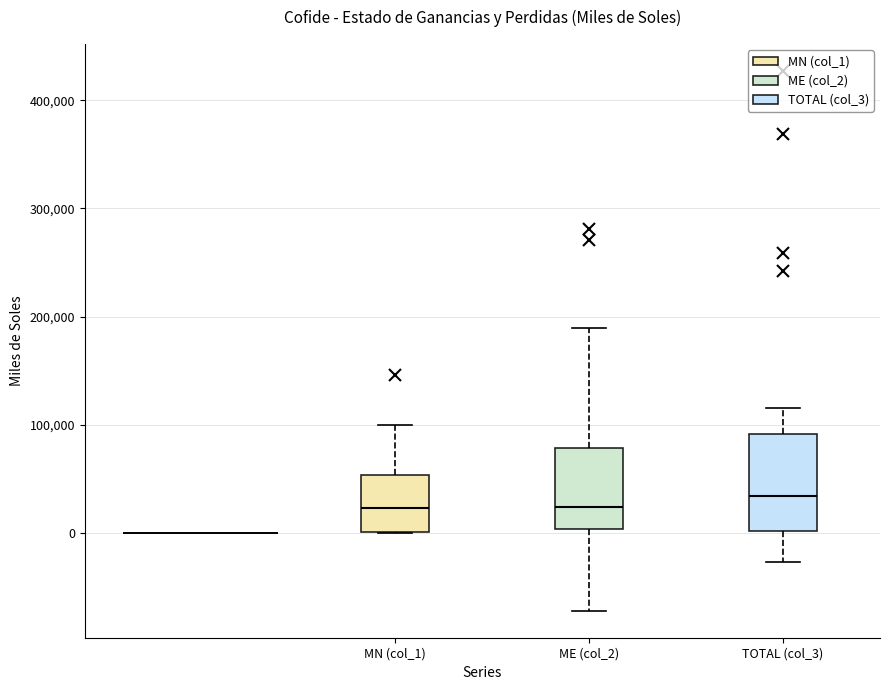

Which box is the tallest, from its lower edge to its upper edge?

TOTAL (col_3)